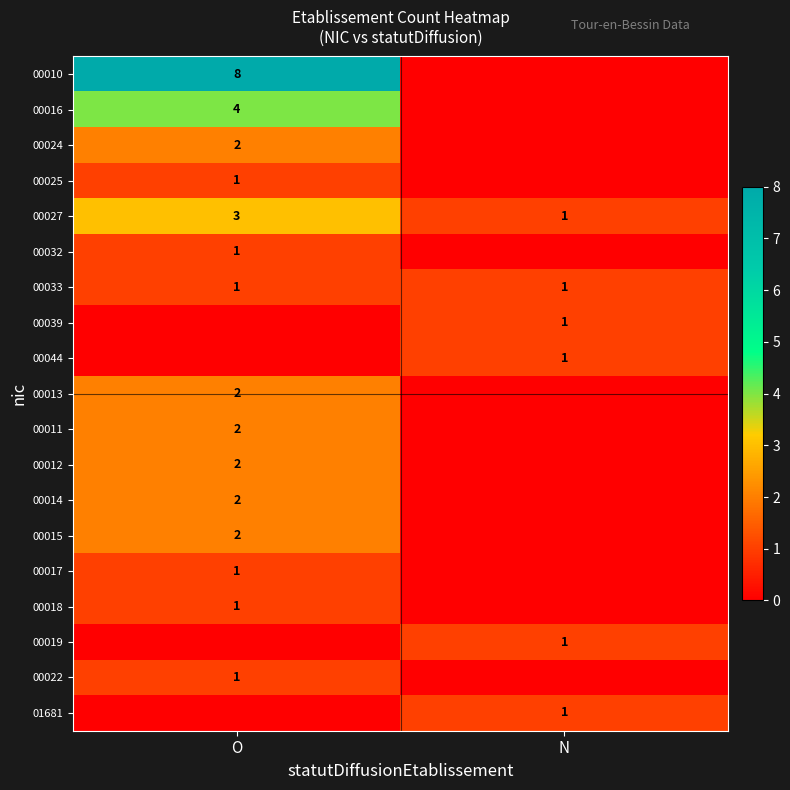

At how many categories does at least one series exceed 7?

1